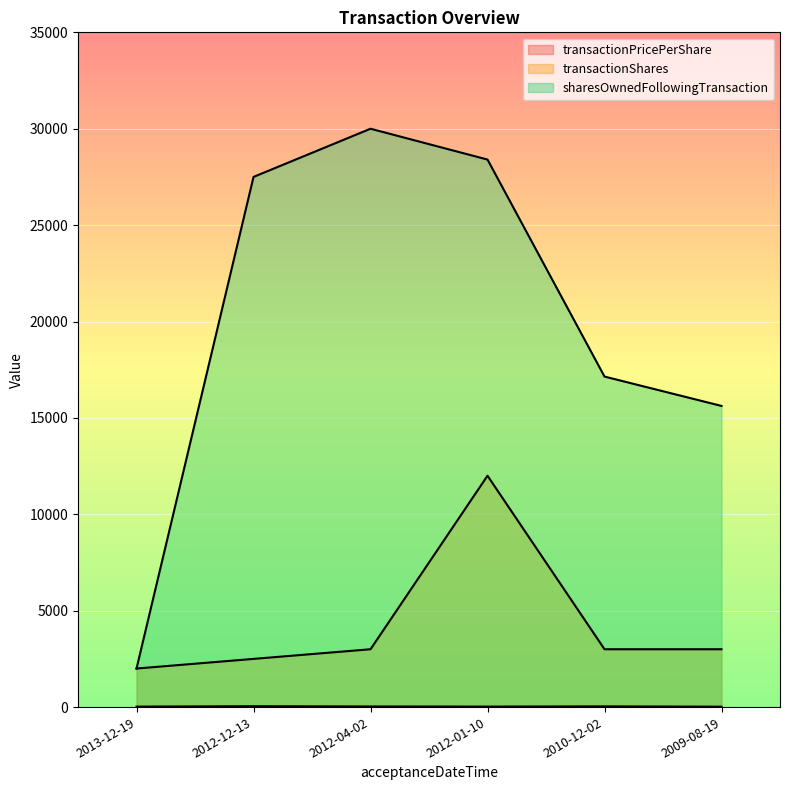

How many values in the sharesOwnedFollowingTransaction series are below 27500?

3